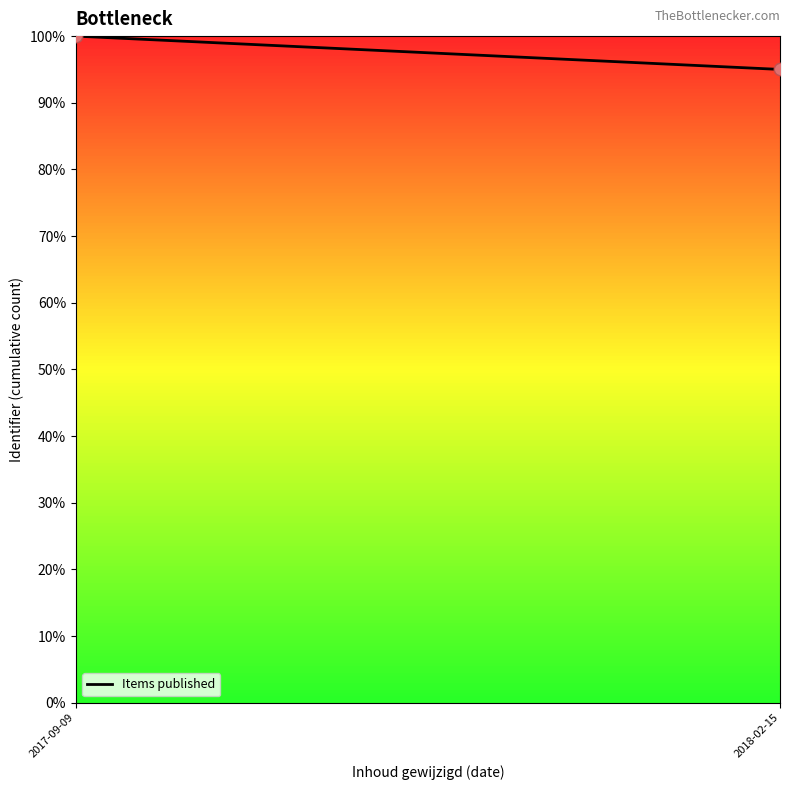

What is the average Y value?

98